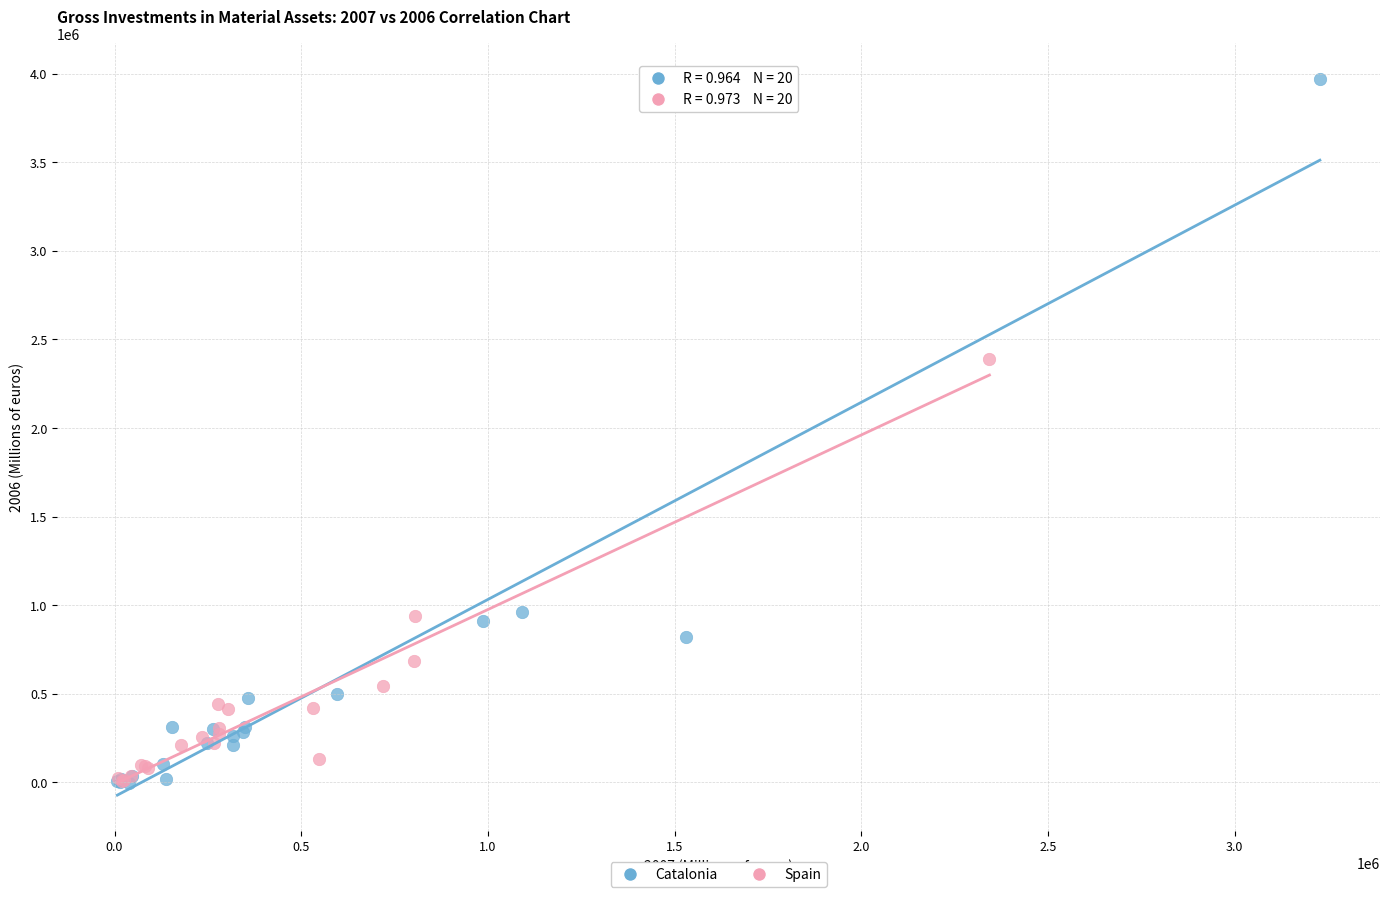

Which series has the widest spread of Y values?

Catalonia